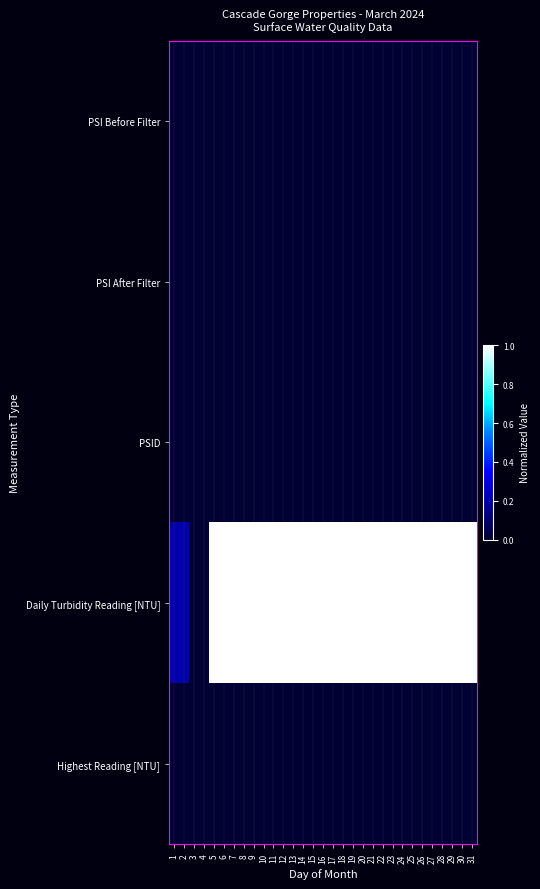

What is the maximum value shown in the chart?

1.0